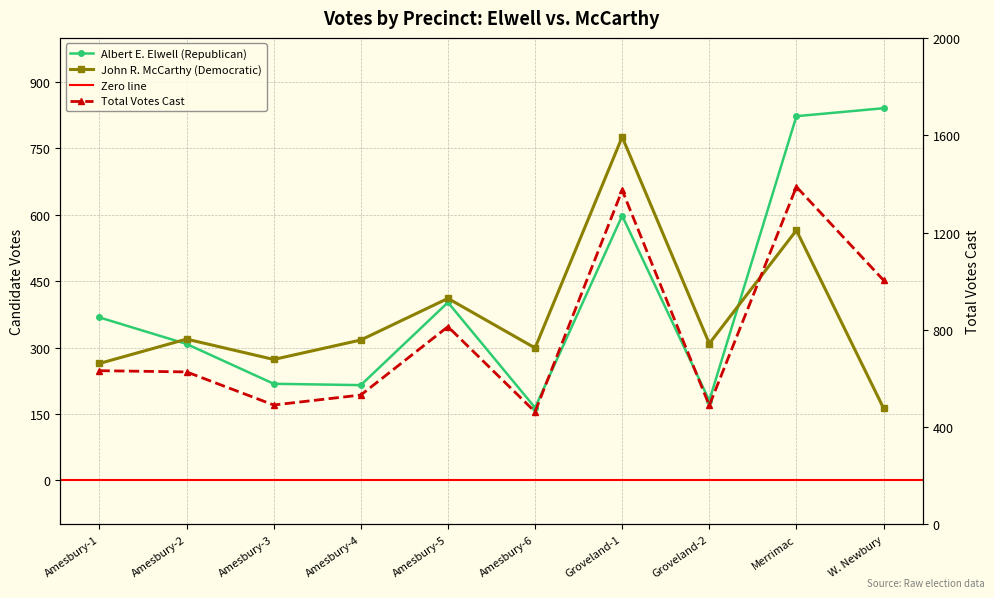

Which series ends up on top after the final intersection of Albert E. Elwell (Republican) and John R. McCarthy (Democratic)?

Albert E. Elwell (Republican)